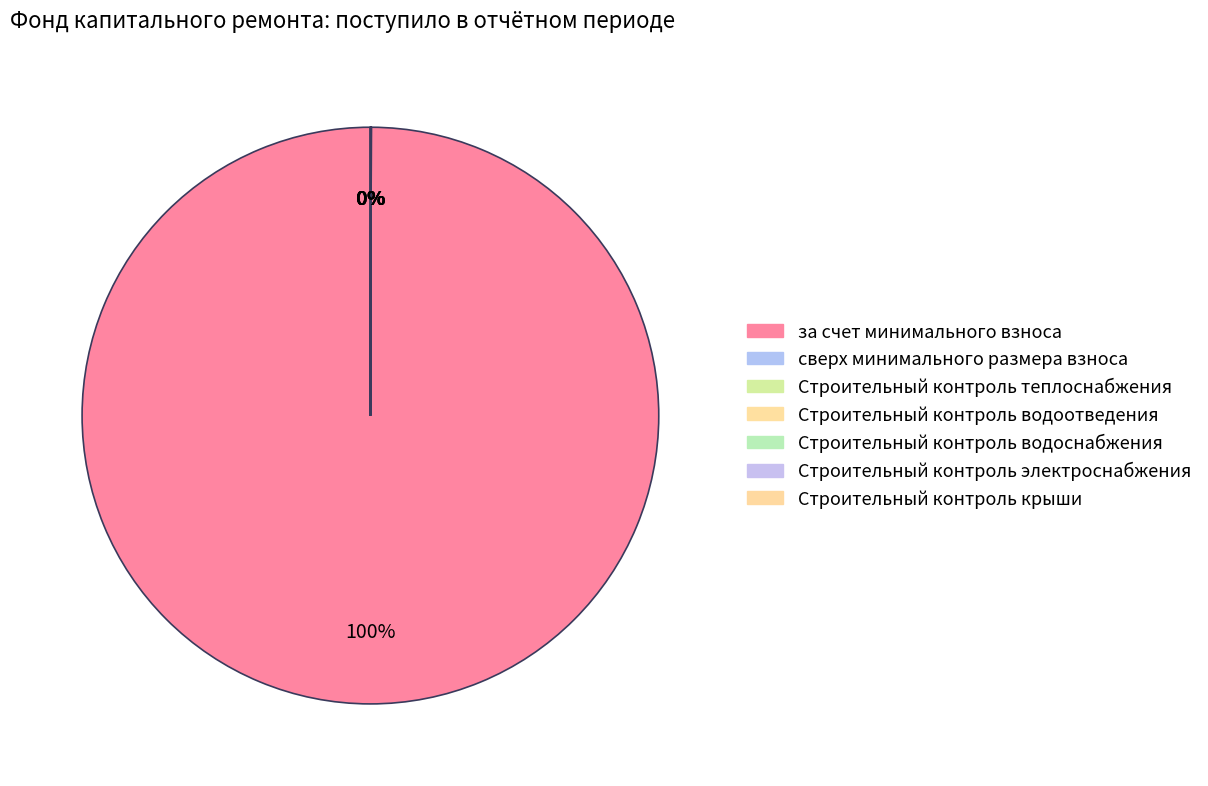

Rank the categories by value from highest to lowest.

за счет минимального взноса, сверх минимального размера взноса, Строительный контроль теплоснабжения, Строительный контроль водоотведения, Строительный контроль водоснабжения, Строительный контроль электроснабжения, Строительный контроль крыши